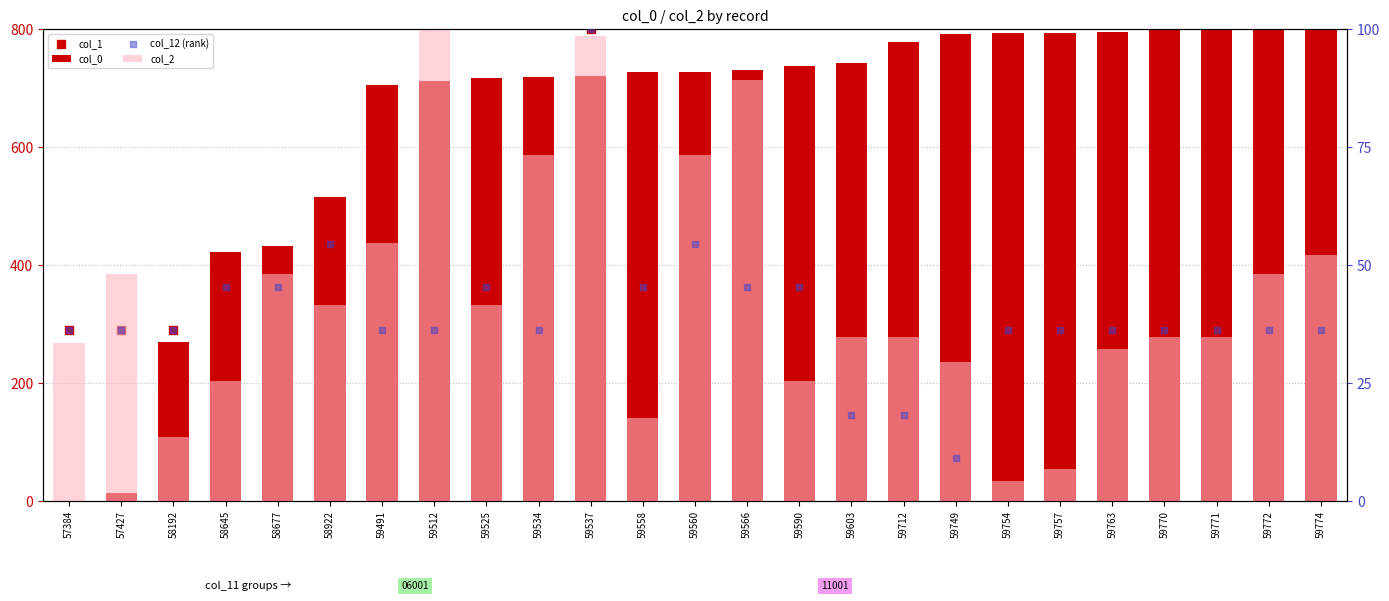

What is the total value across all series at 59603?

941.2